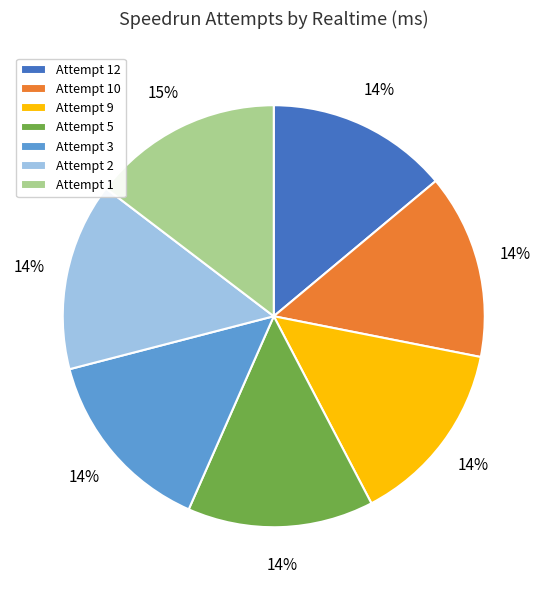

True or false: Attempt 2 accounts for 1% of the total.

False